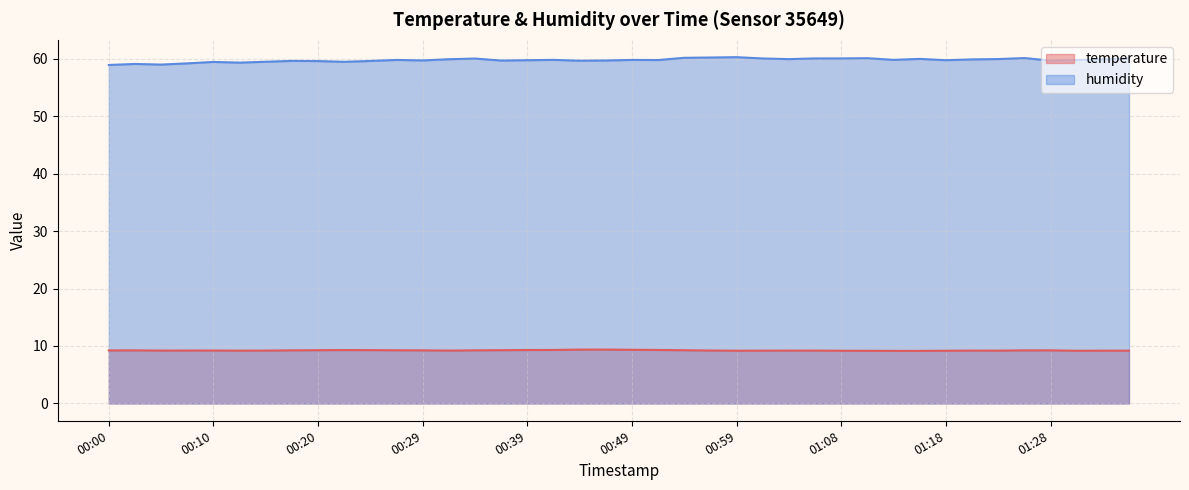

True or false: temperature and humidity cross at least once.

False